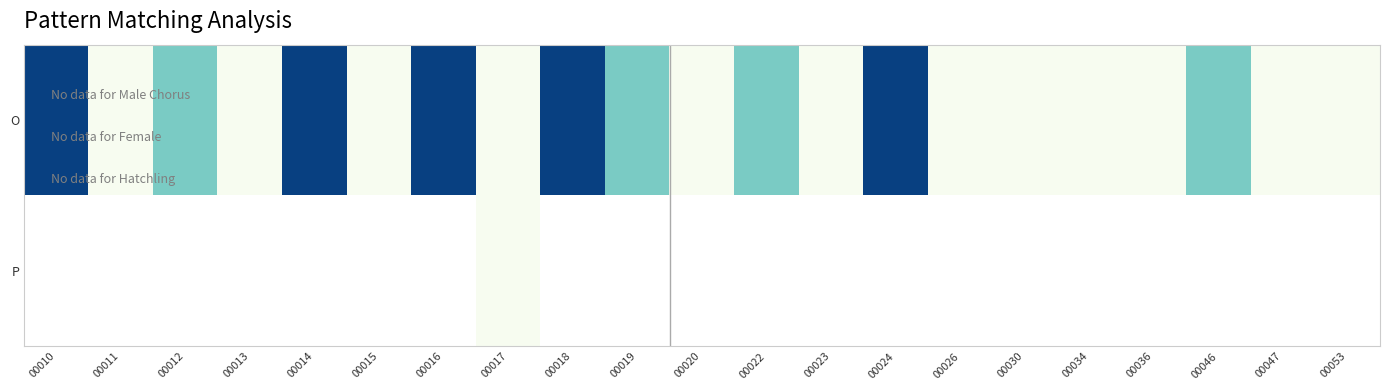

At how many categories does at least one series exceed 2?

5